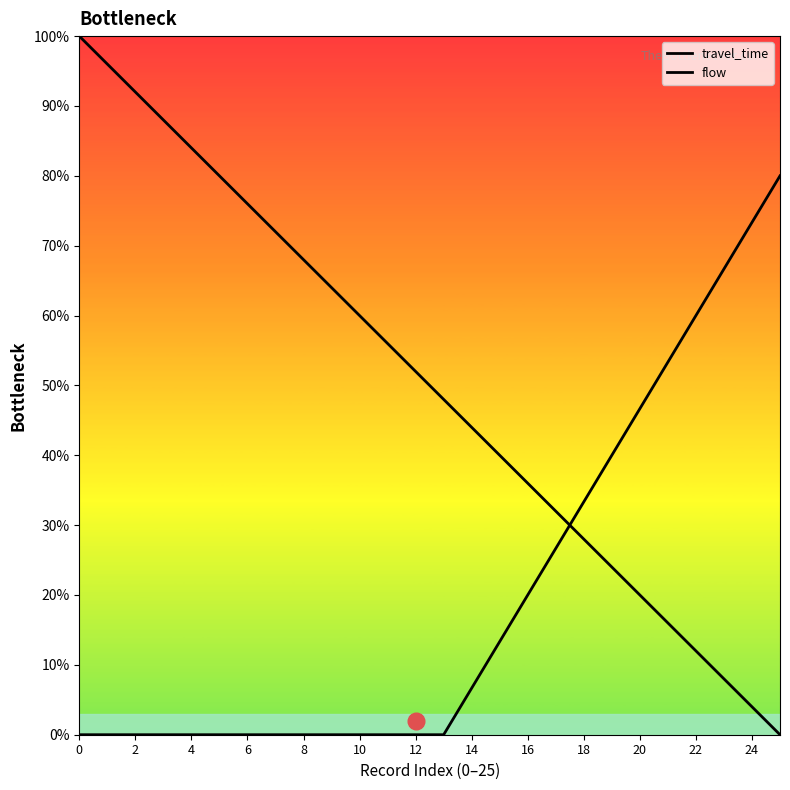

What are all the series names shown in the legend?

travel_time, flow